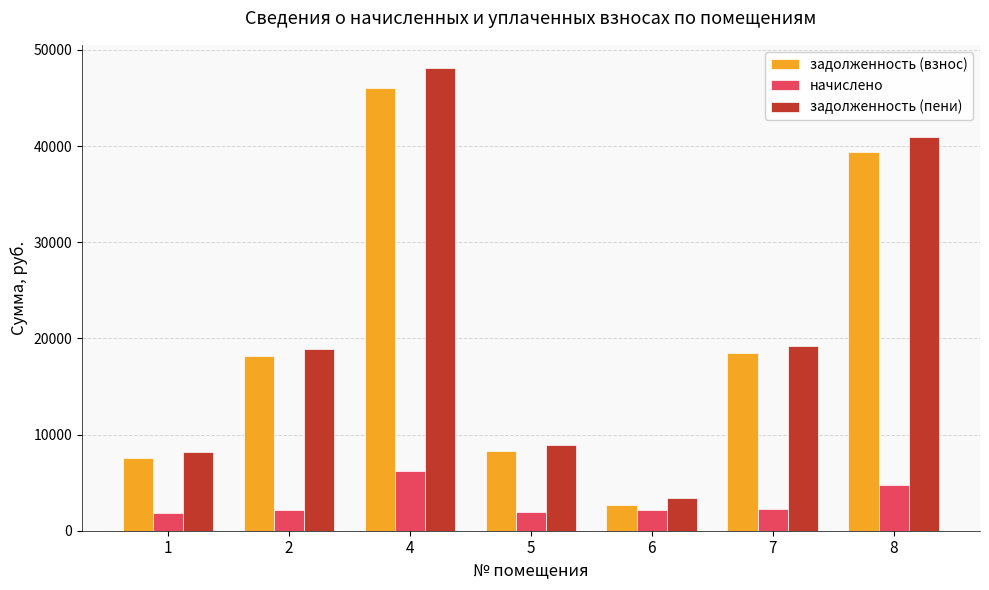

How many groups of bars are there?

7